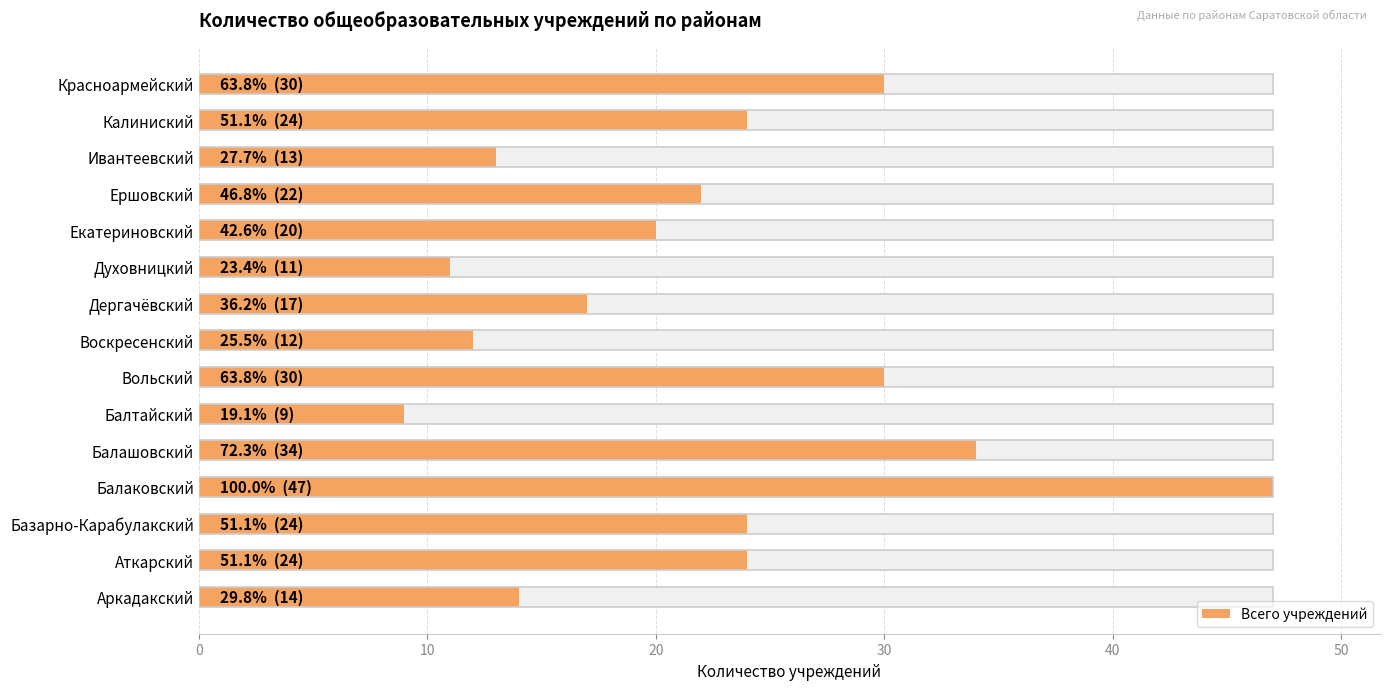

What is the difference between the values at Екатериновский and Воскресенский?

8